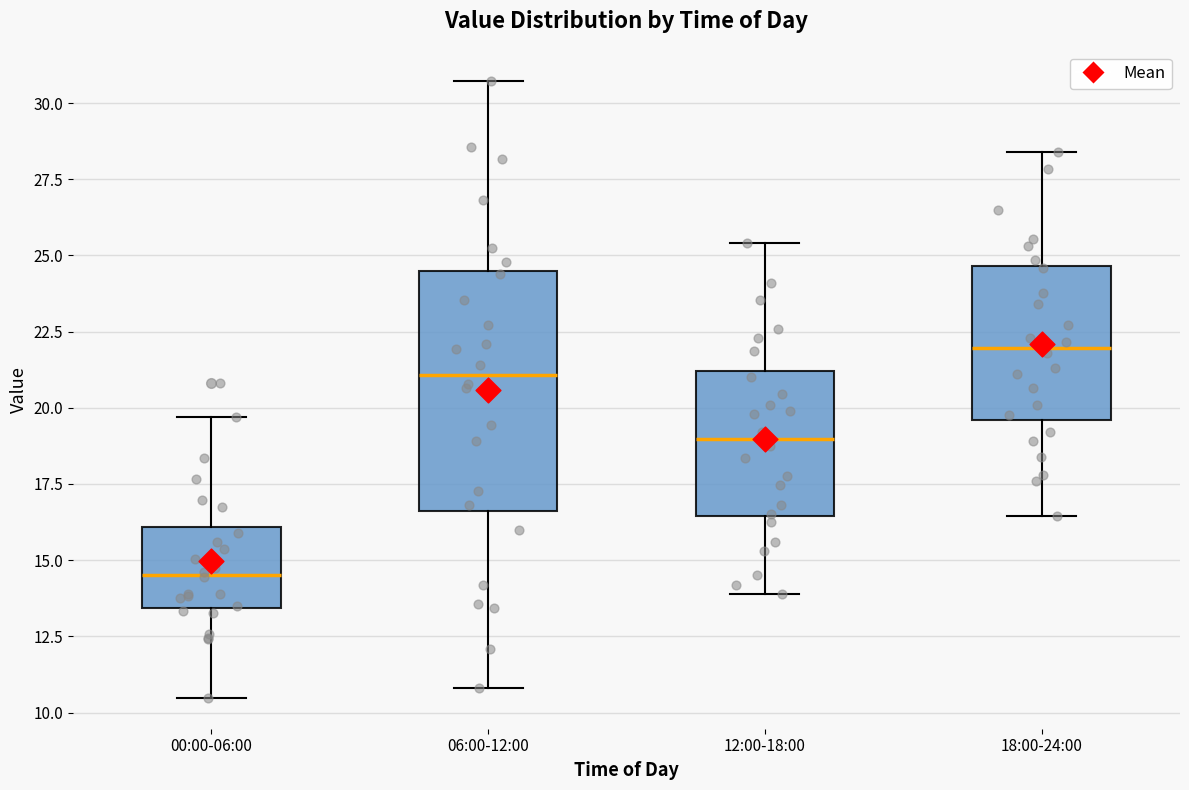

Which box has the highest median line?

18:00-24:00